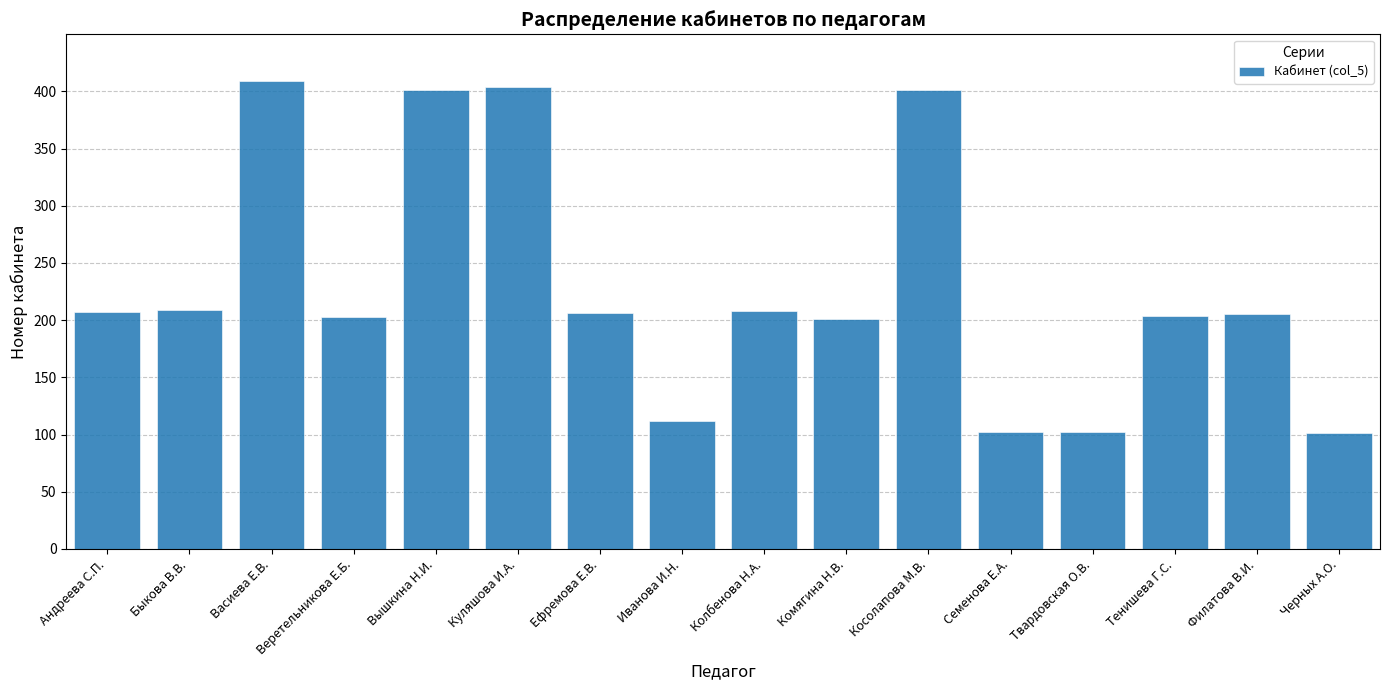

Read the value at Тенишева Г.С., to the nearest 10.

200